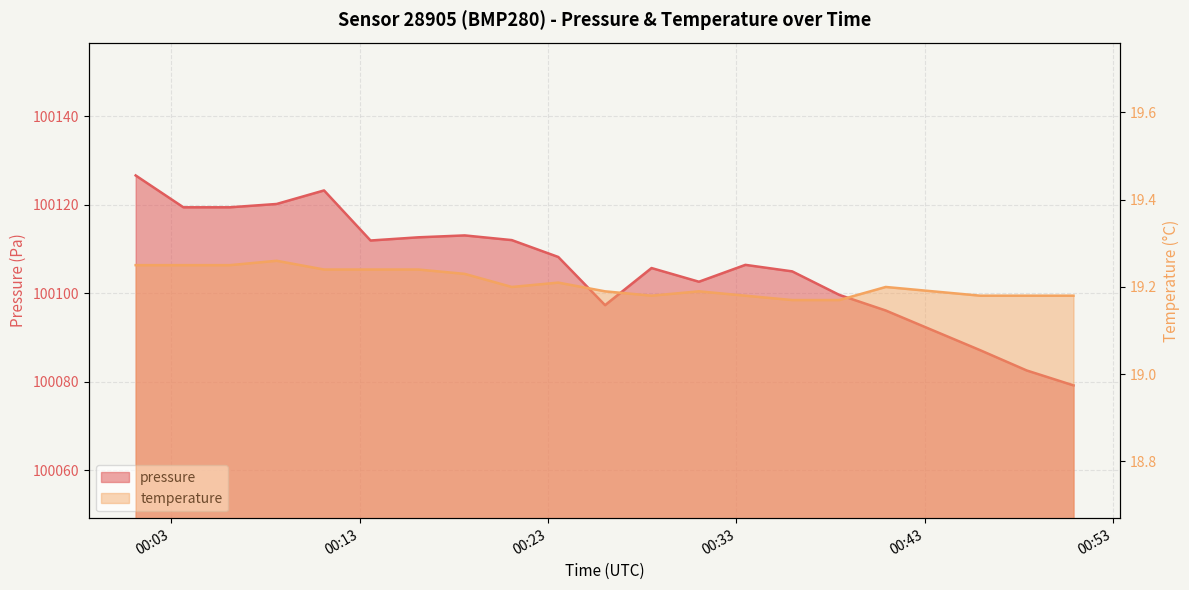

Reading left to right, what are all the values shown in this chart?

pressure: 2023-07-24T00:01:07=100126.6	2023-07-24T00:03:39=100119.4	2023-07-24T00:06:07=100119.4	2023-07-24T00:08:36=100120.2	2023-07-24T00:11:07=100123.2	2023-07-24T00:13:35=100111.9	2023-07-24T00:16:07=100112.7	2023-07-24T00:18:35=100113.1	2023-07-24T00:21:05=100112.0	2023-07-24T00:23:33=100108.2	2023-07-24T00:26:02=100097.3	2023-07-24T00:28:30=100105.7	2023-07-24T00:31:01=100102.6	2023-07-24T00:33:29=100106.4	2023-07-24T00:35:58=100105.0	2023-07-24T00:38:28=100099.7	2023-07-24T00:40:56=100096.1	2023-07-24T00:45:57=100087.2	2023-07-24T00:48:25=100082.6	2023-07-24T00:50:54=100079.2
temperature: 2023-07-24T00:01:07=19.2	2023-07-24T00:03:39=19.2	2023-07-24T00:06:07=19.2	2023-07-24T00:08:36=19.3	2023-07-24T00:11:07=19.2	2023-07-24T00:13:35=19.2	2023-07-24T00:16:07=19.2	2023-07-24T00:18:35=19.2	2023-07-24T00:21:05=19.2	2023-07-24T00:23:33=19.2	2023-07-24T00:26:02=19.2	2023-07-24T00:28:30=19.2	2023-07-24T00:31:01=19.2	2023-07-24T00:33:29=19.2	2023-07-24T00:35:58=19.2	2023-07-24T00:38:28=19.2	2023-07-24T00:40:56=19.2	2023-07-24T00:45:57=19.2	2023-07-24T00:48:25=19.2	2023-07-24T00:50:54=19.2